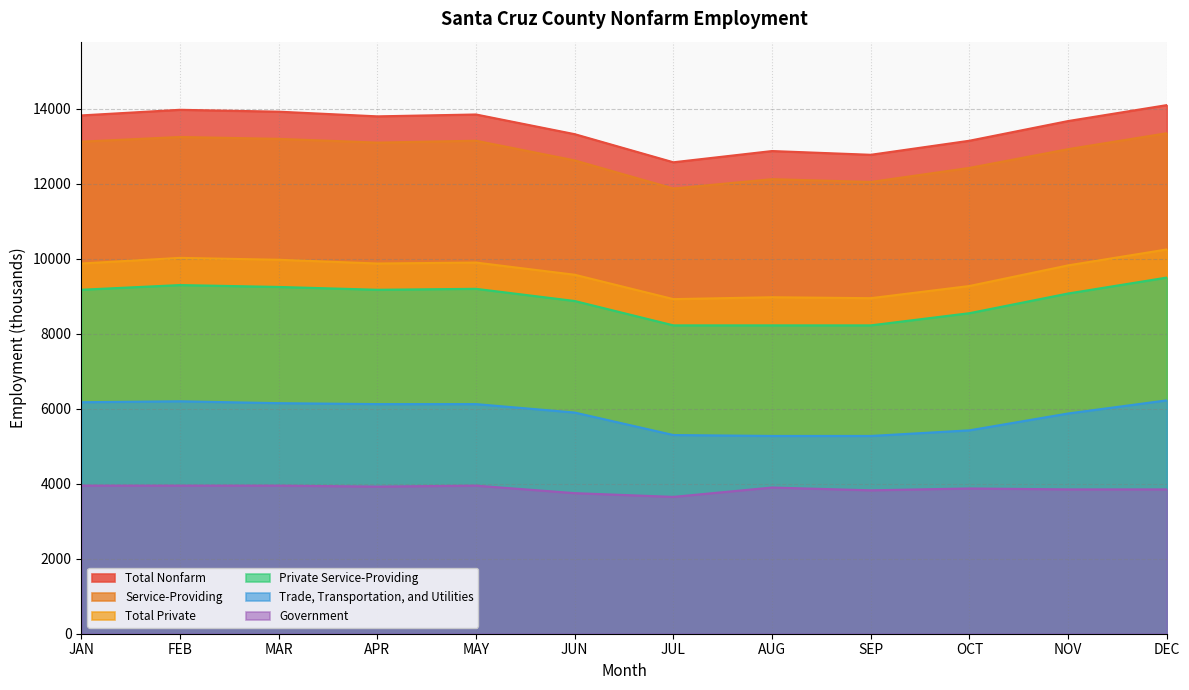

What is the difference between the maximum and minimum values in the Service-Providing series?

1475